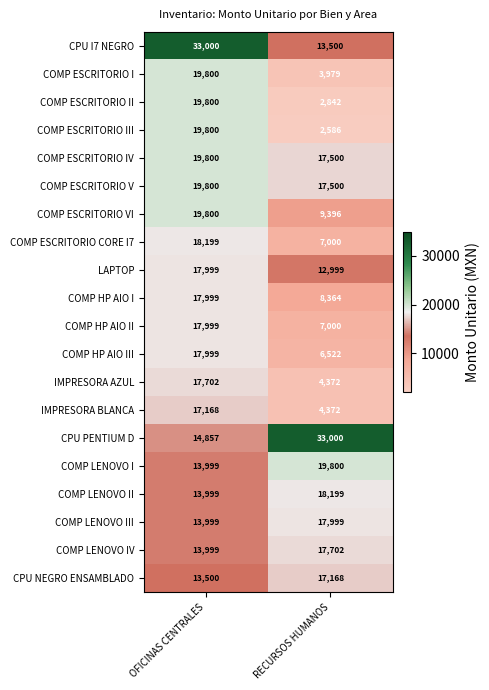

Which series has the largest range (max minus min)?

CPU I7 NEGRO